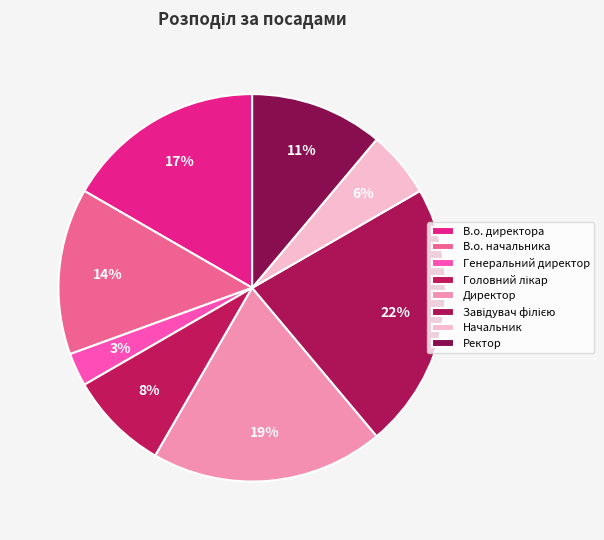

To the nearest percent, what percentage of the pie is В.о. начальника?

14%